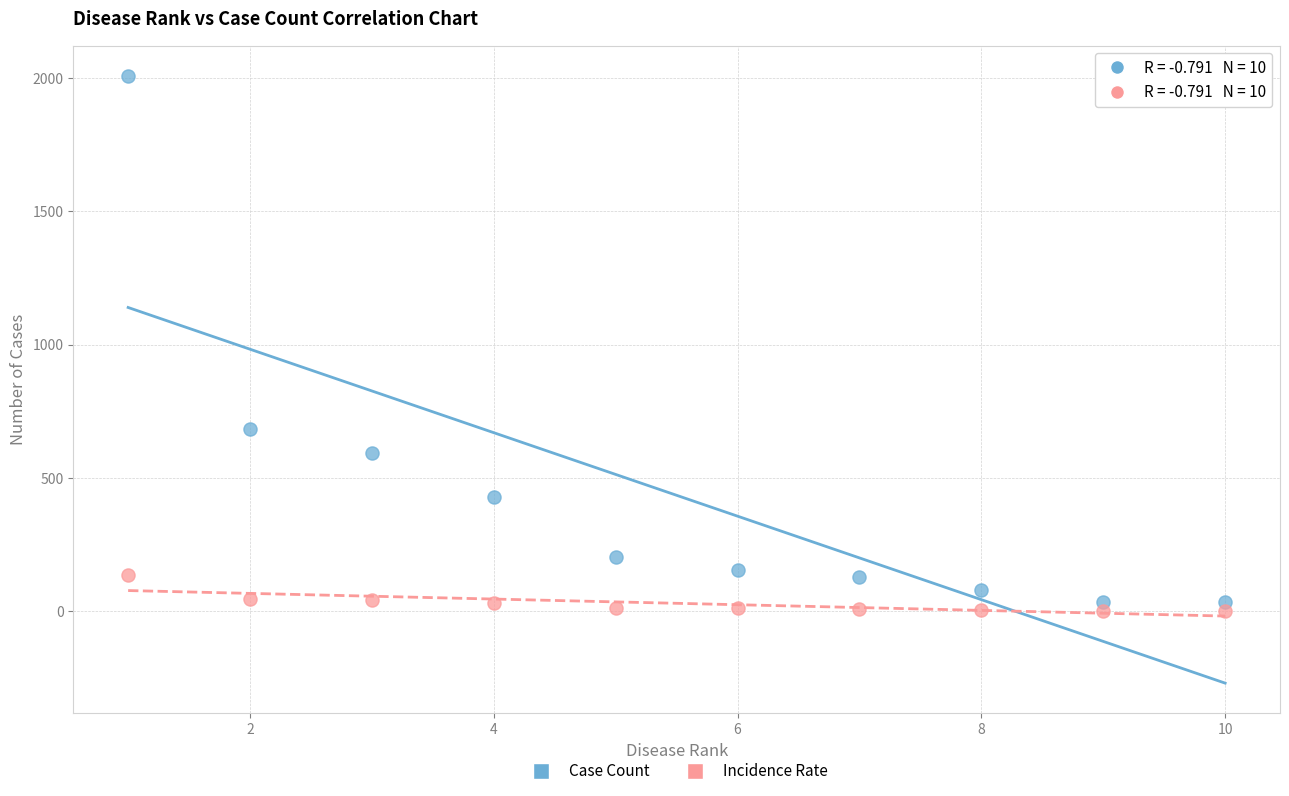

In the Case Count series, what Y value is closest to 1021?

684.0